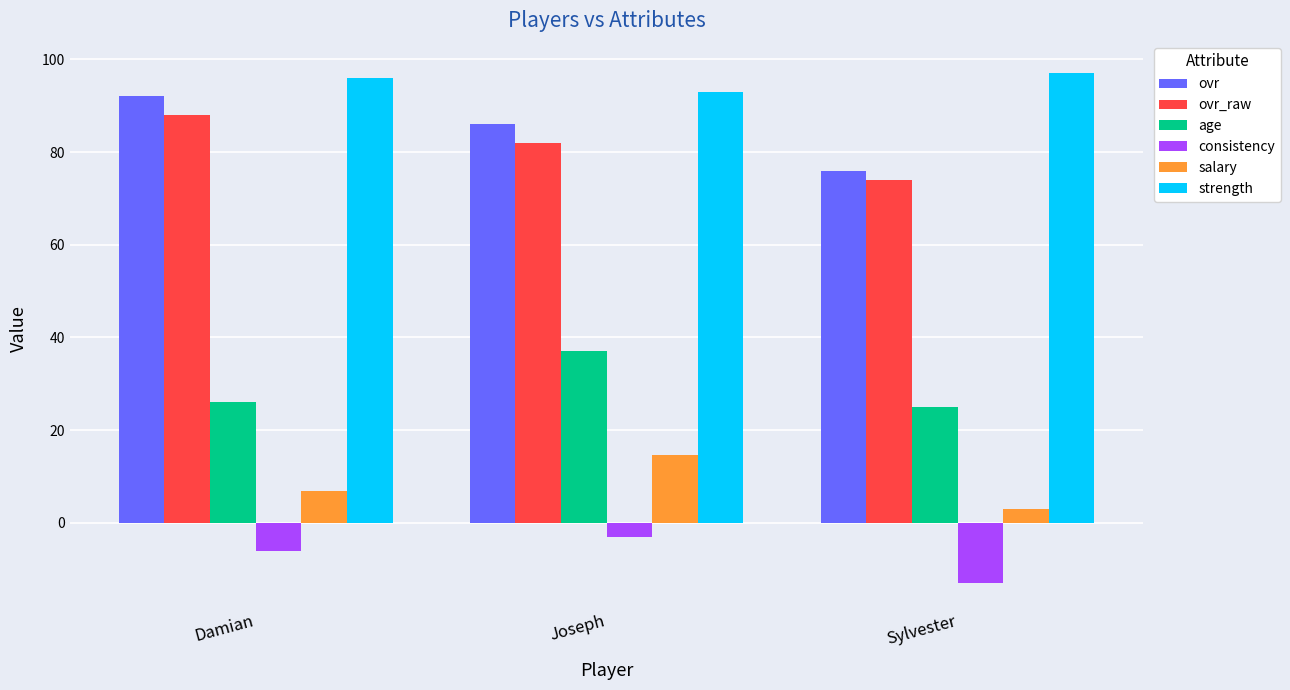

What is the difference between the highest and lowest values at Joseph?

96.0